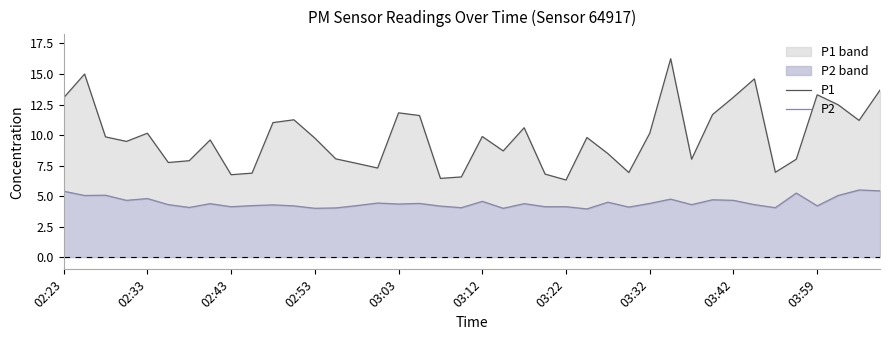

How many categories are shown in the chart?

40